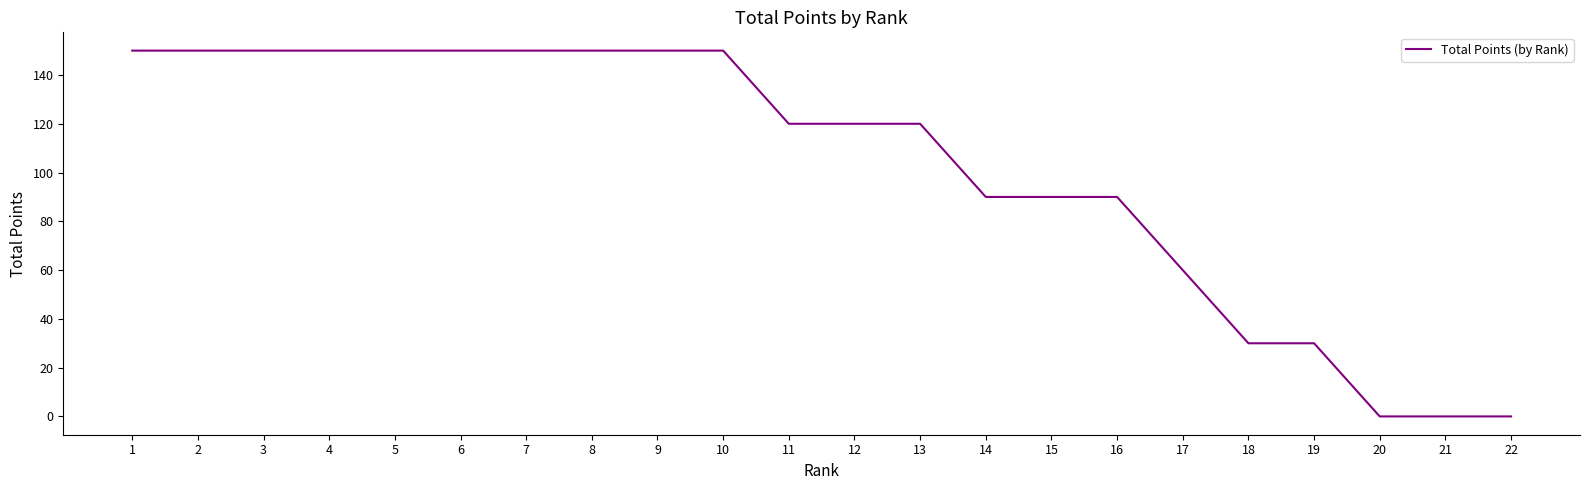

What is the approximate value at 10?

150